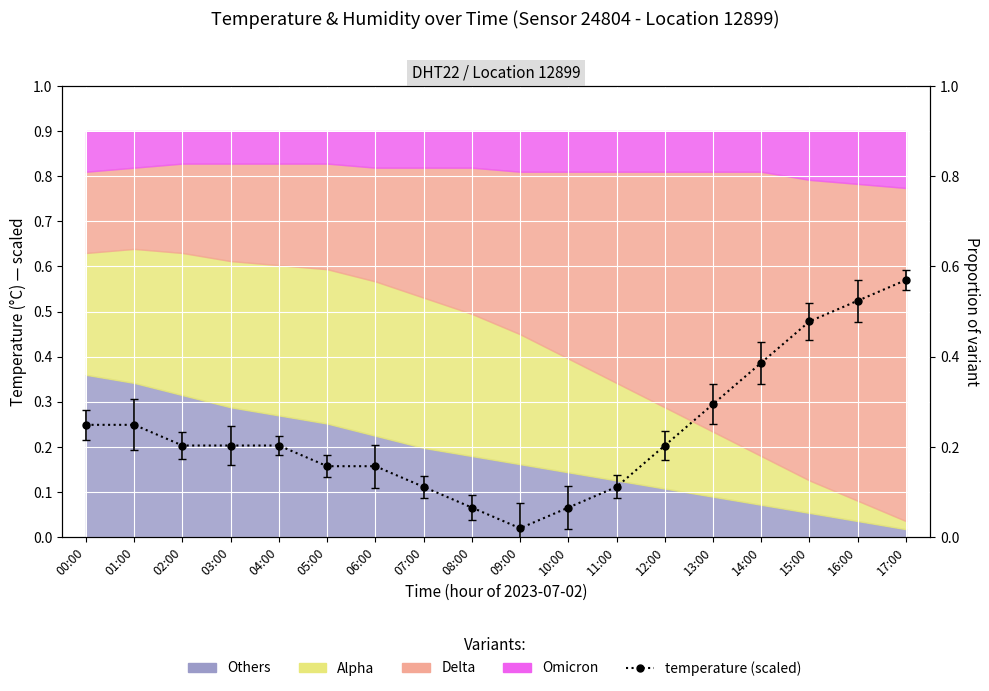

What value does the data have at 12:00?

0.2